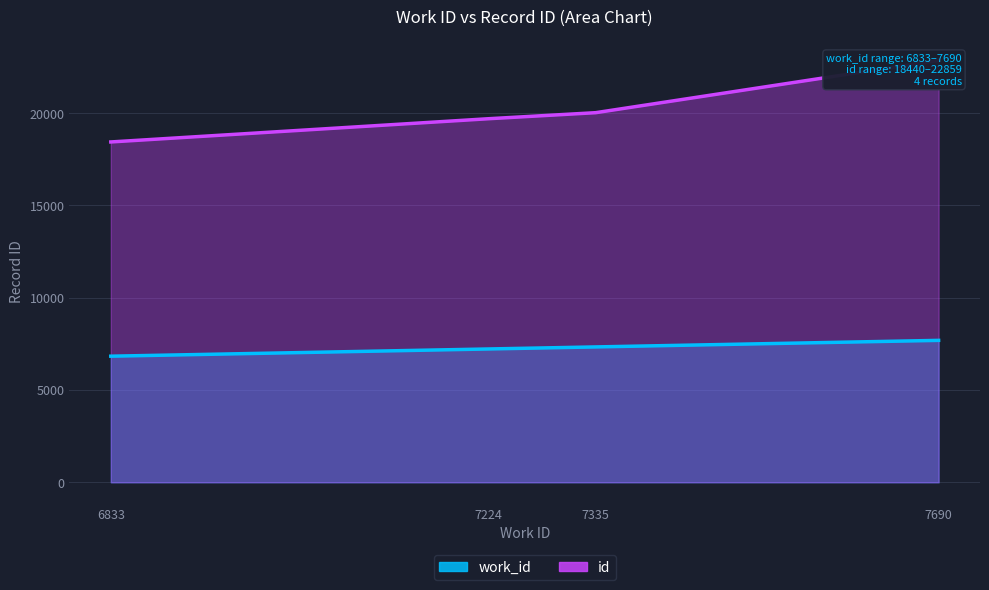

True or false: work_id and id intersect in this chart.

False